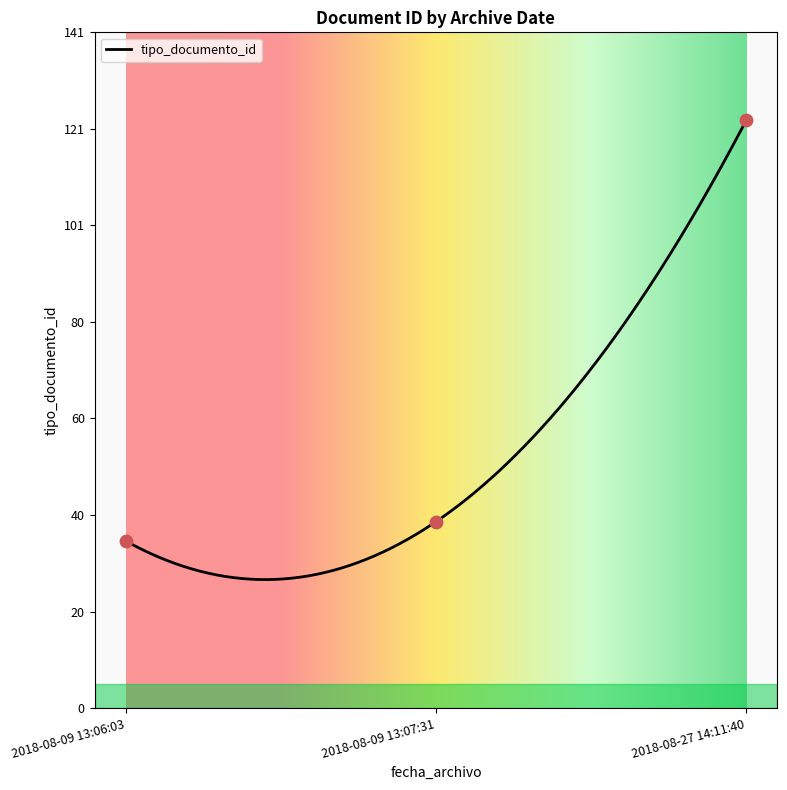

What is the change in value from 2018-08-09 13:06:03 to 2018-08-09 13:07:31?

+4